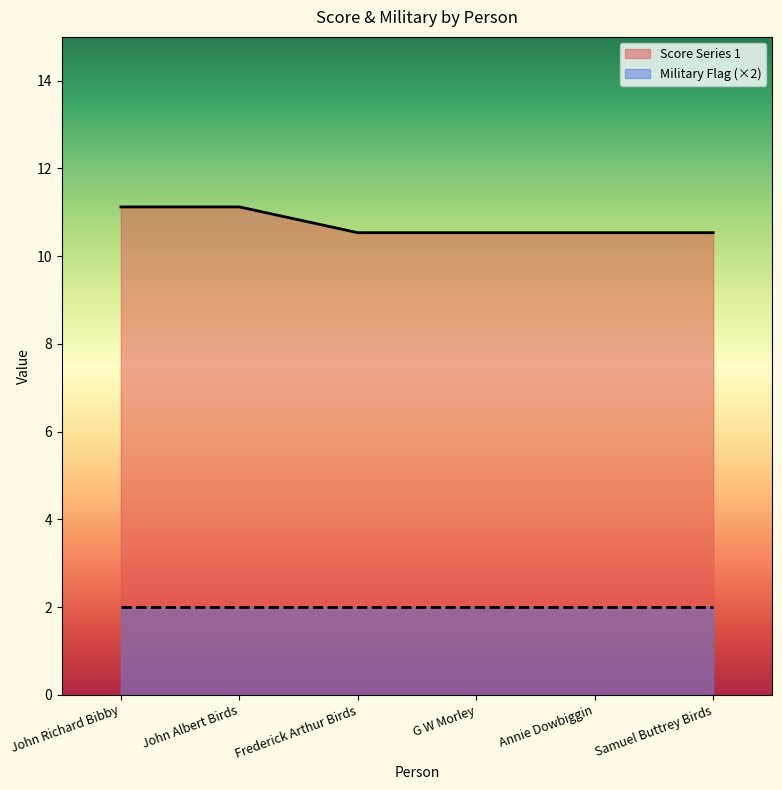

List the labels in order of value, largest first.

John Richard Bibby, John Albert Birds, Frederick Arthur Birds, G W Morley, Annie Dowbiggin, Samuel Buttrey Birds